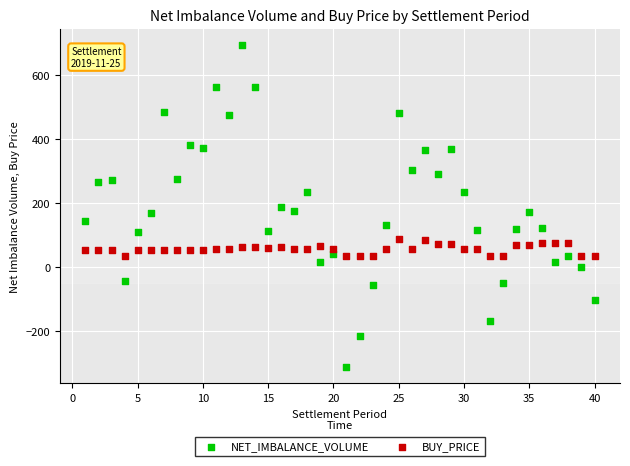

Across all data points, what is the range of X values (max minus min)?

39.0